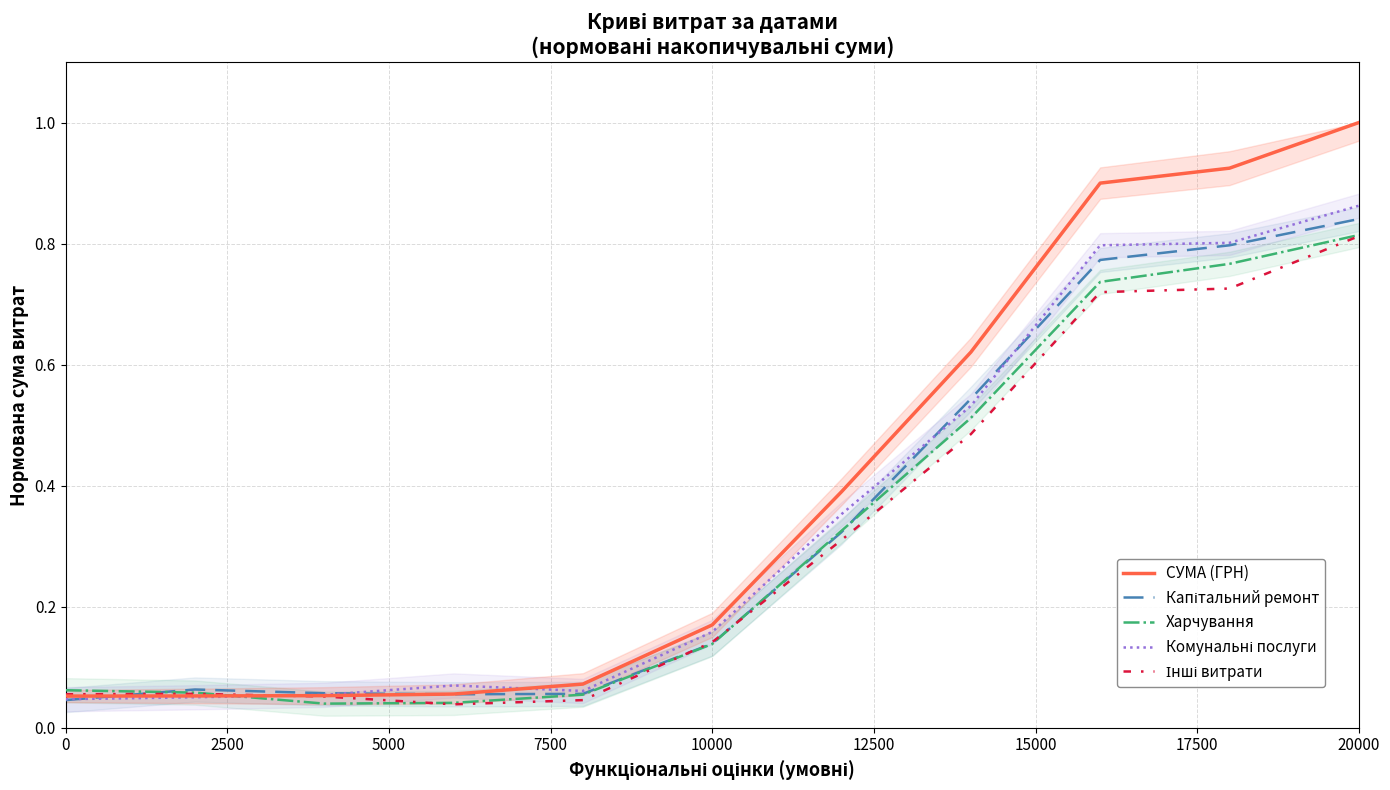

What is the maximum value for СУМА (ГРН)?

1.0